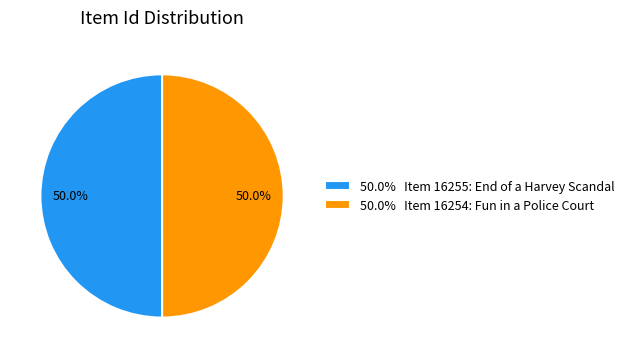

What percentage is NOT represented by 50.0% Item 16254: Fun in a Police Court?

50.0%